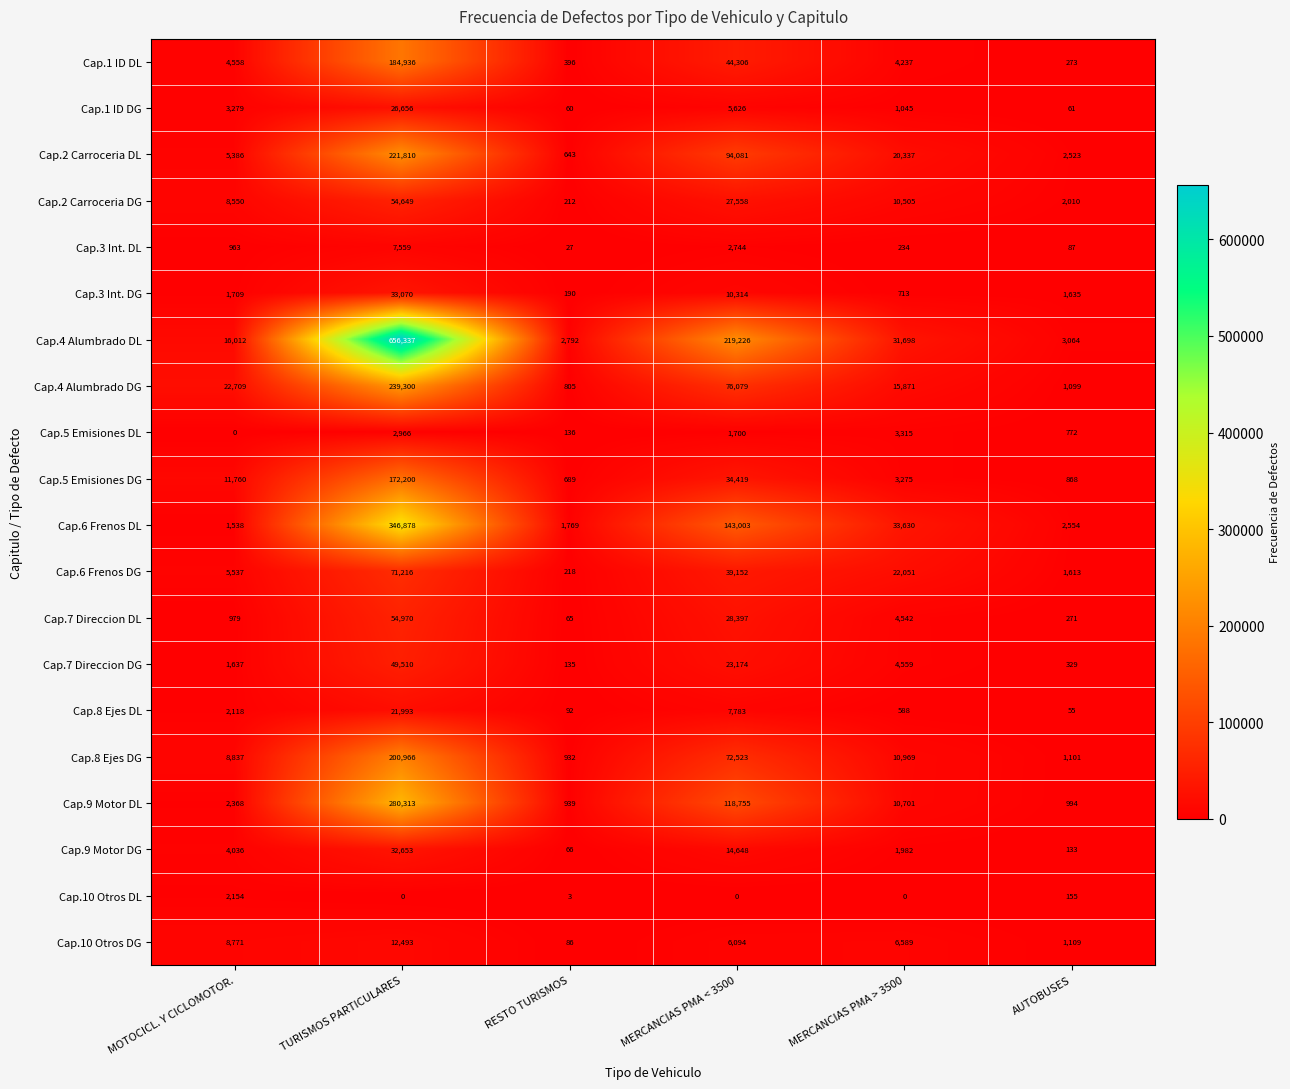

Between MERCANCIAS PMA < 3500 and MERCANCIAS PMA > 3500, which series saw the biggest shift?

Cap.4 Alumbrado DL